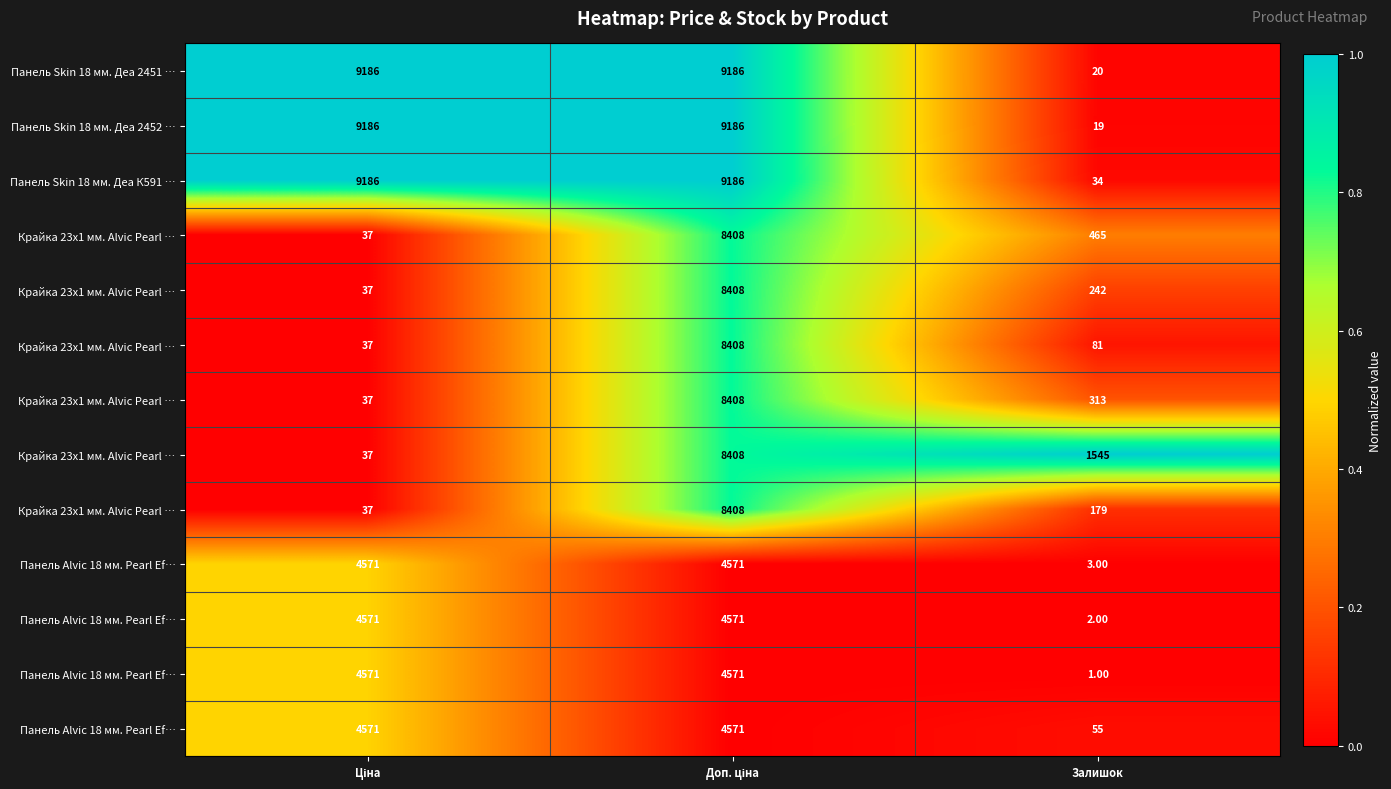

At how many categories does at least one series exceed 0?

3